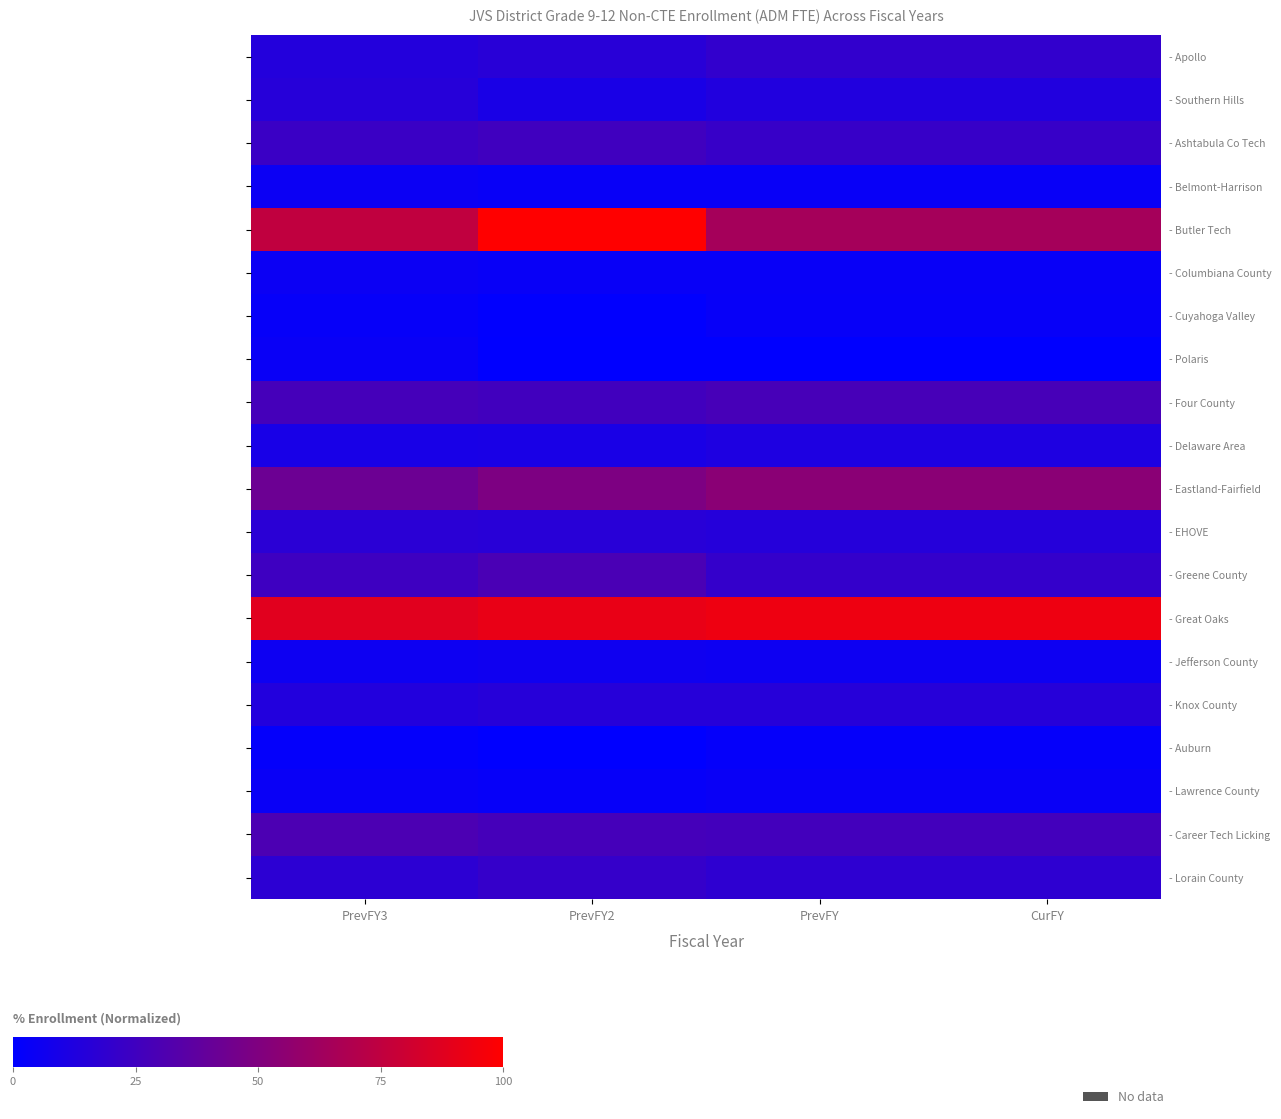

What is the maximum value for - Great Oaks?

93.3